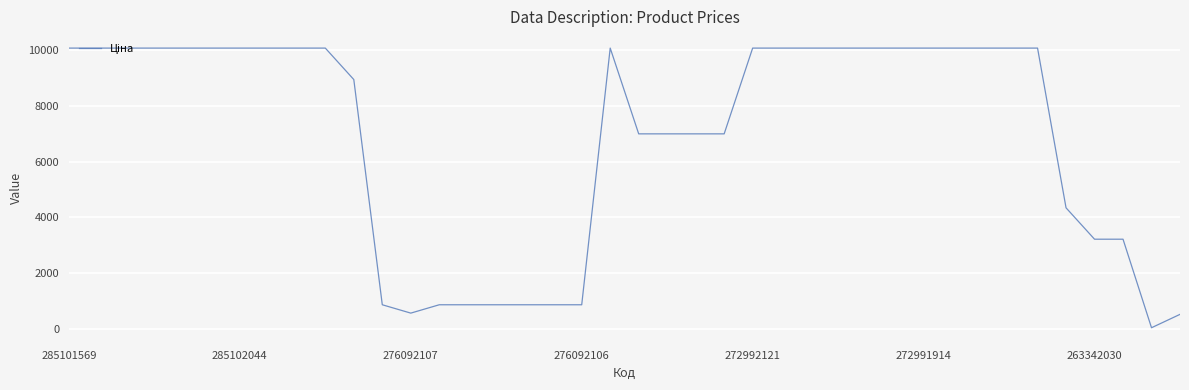

Is this an area chart (filled region under the line)?

No